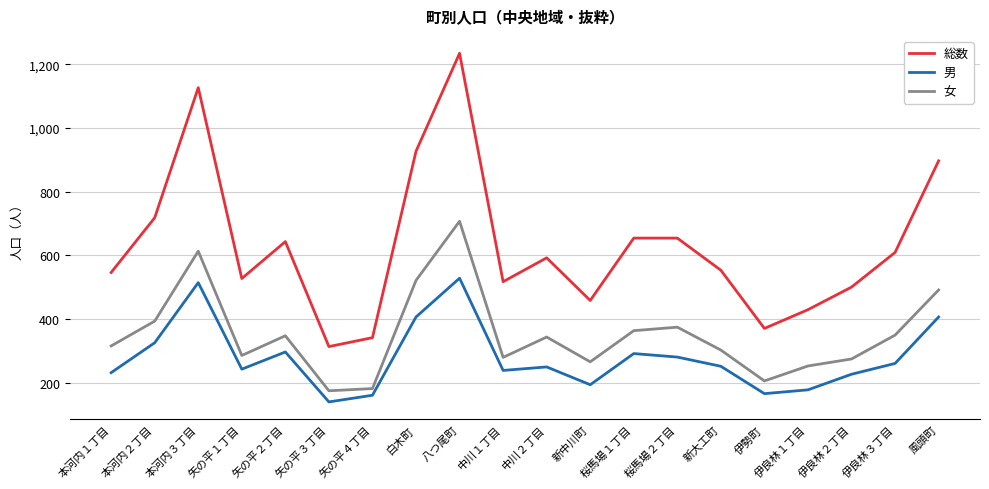

Where is 総数 nearest to the value 774?

本河内２丁目